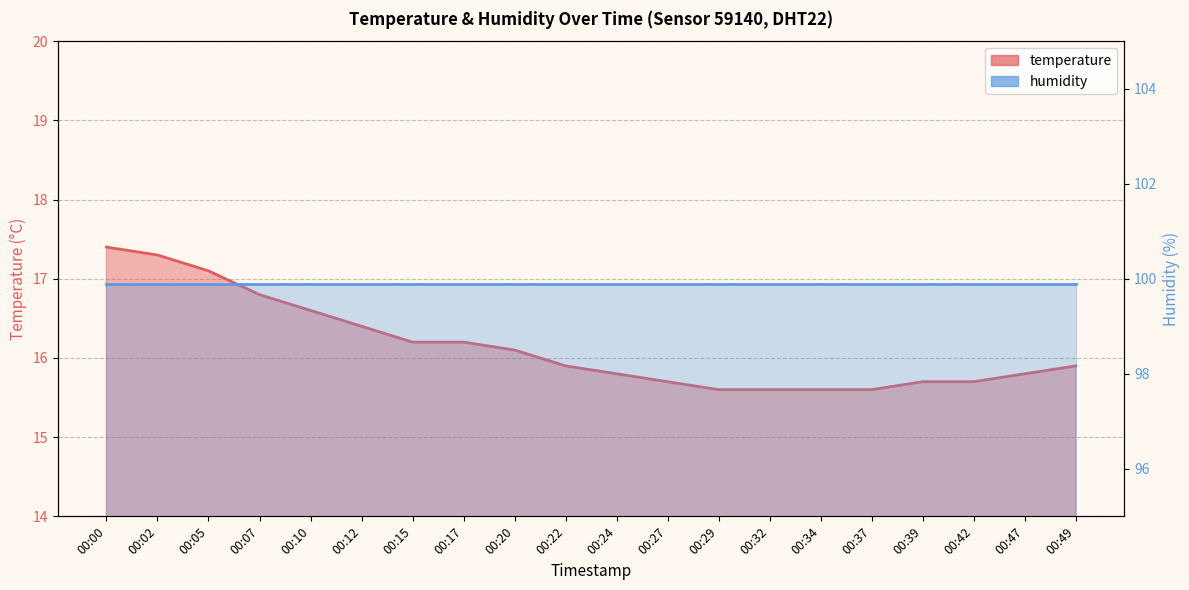

Approximately how many times larger is the value at 00:20 compared to 00:07?

1.0